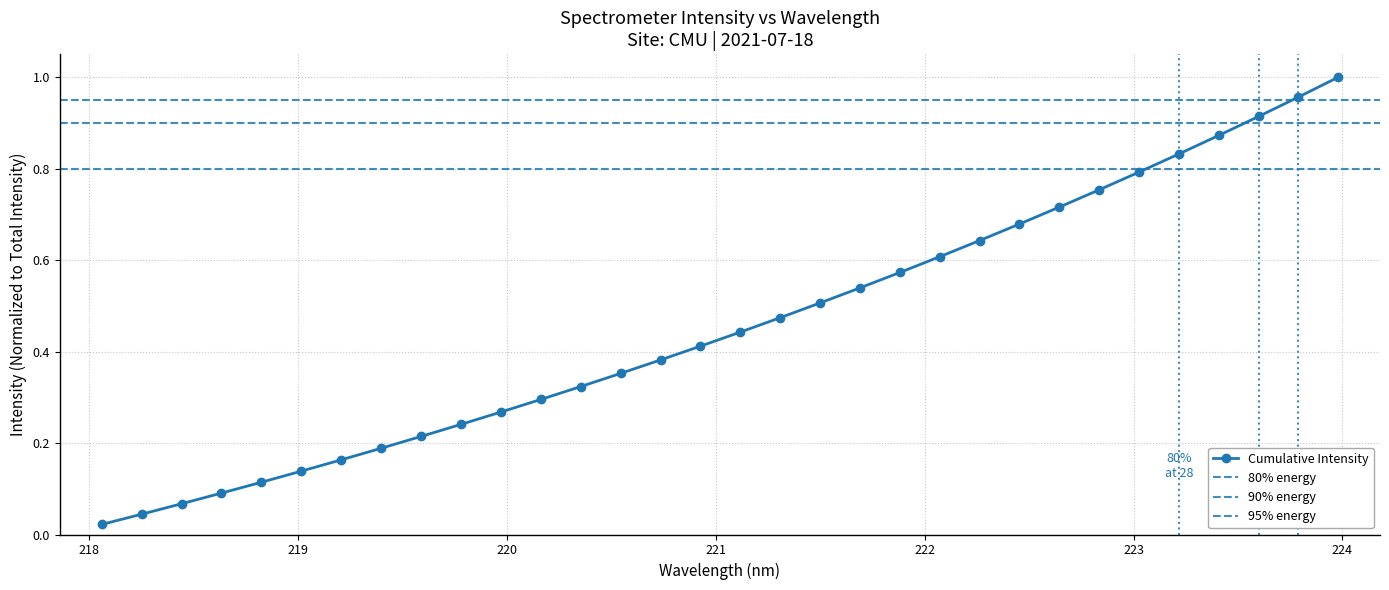

Does the chart have visible grid lines?

Yes